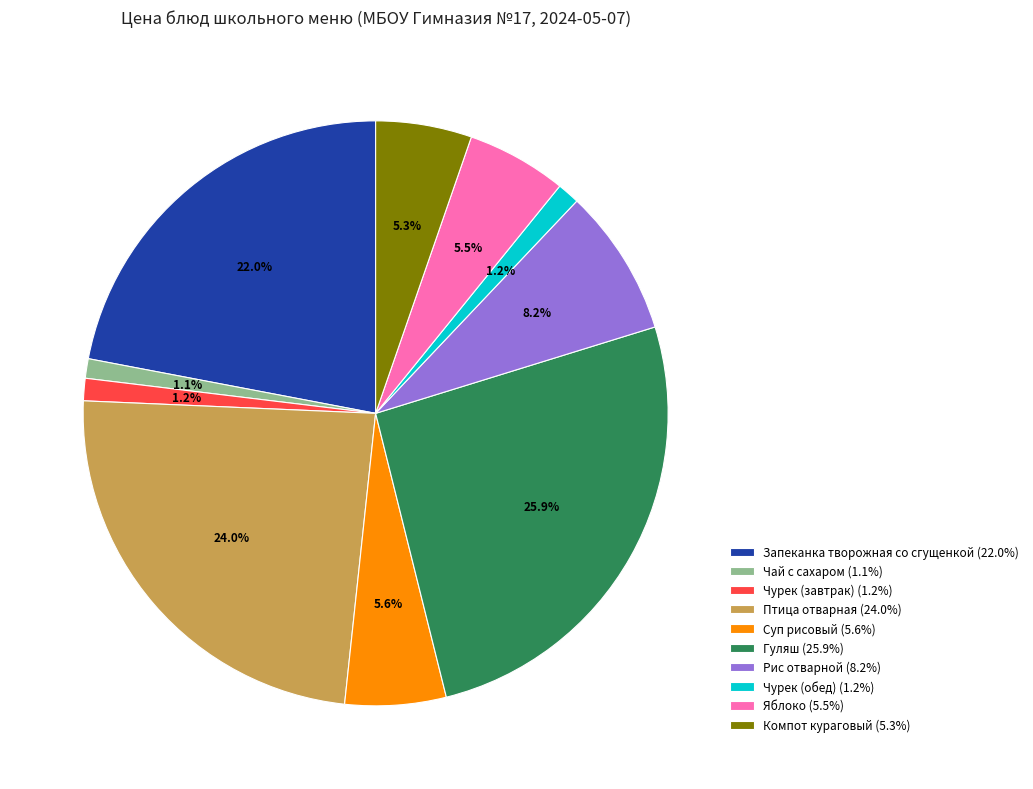

How many slices are in this pie chart?

10